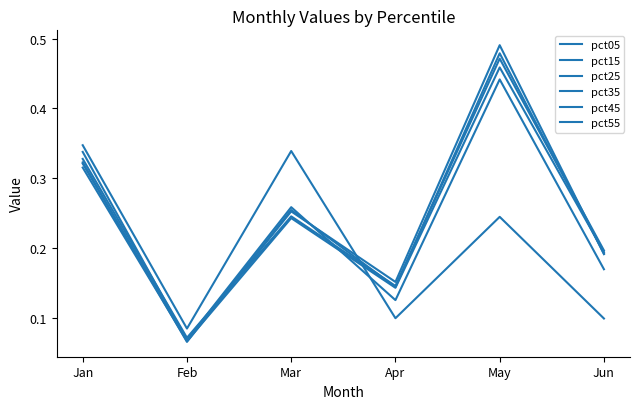

At how many categories does at least one series exceed 0?

6